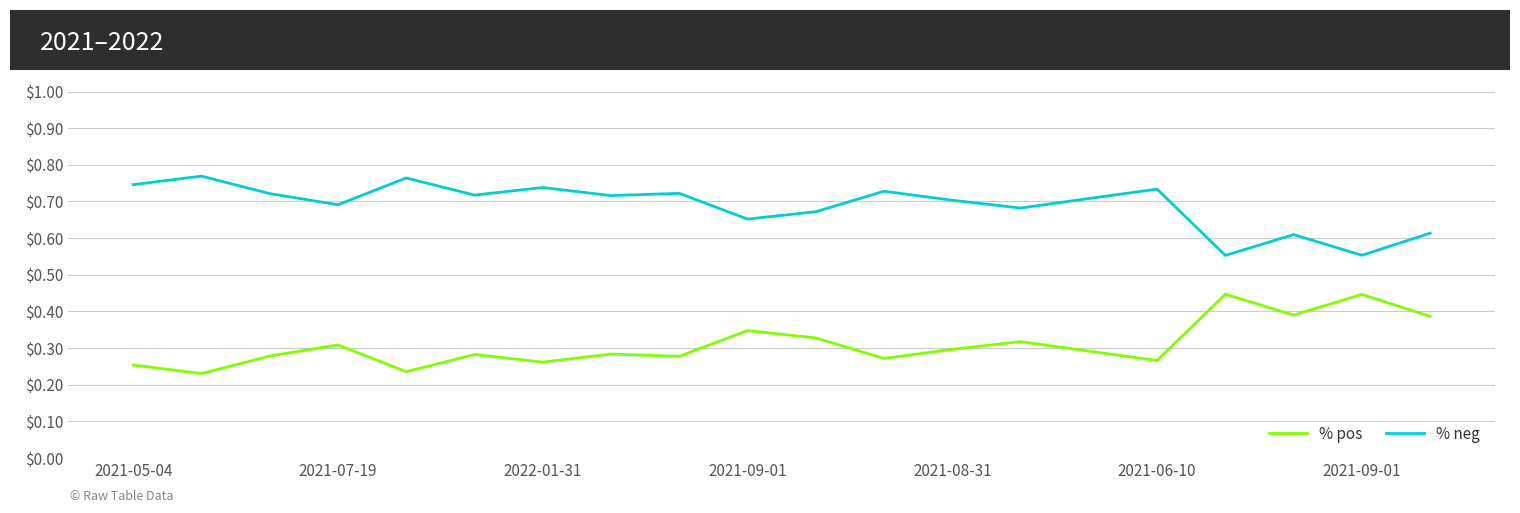

Which series has the largest total across all categories?

% neg